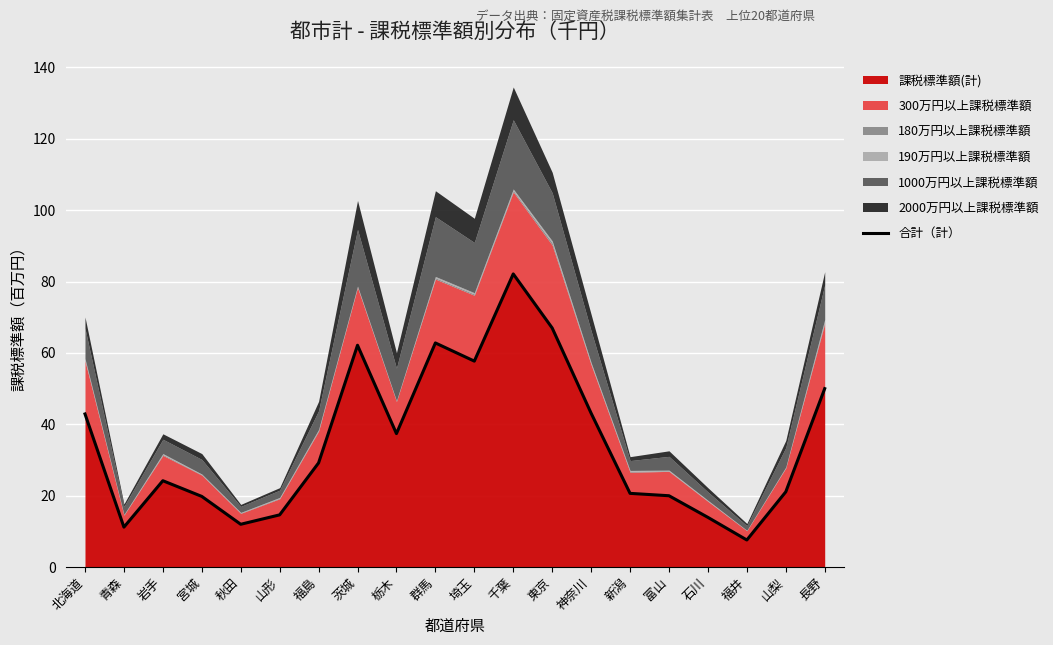

What is the minimum value shown in the chart?

7.6